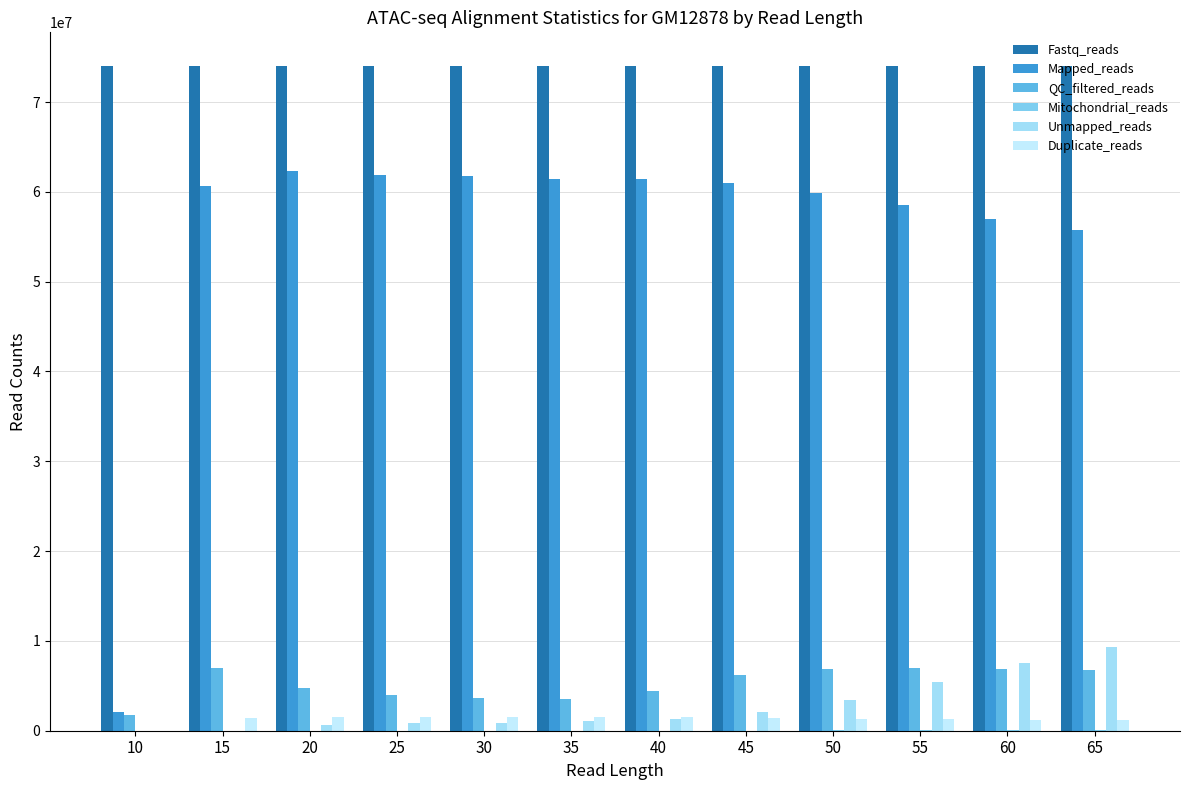

What is the value of the Mitochondrial_reads bar at the 8th from the left?

21810